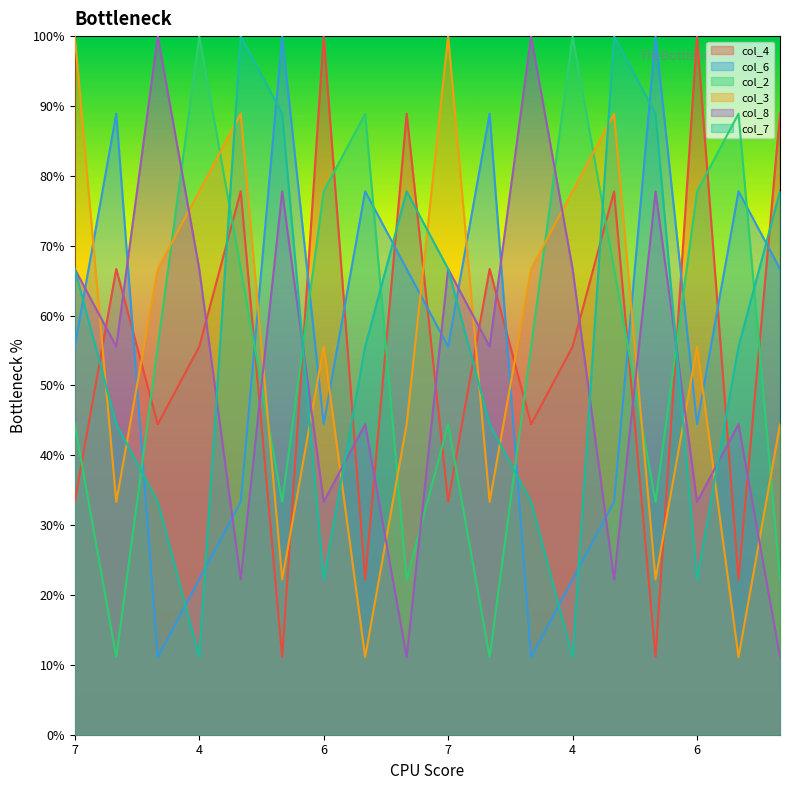

Reading left to right, transcribe all the data shown in this chart.

col_4: 7=3.3	2=6.7	8=4.4	4=5.6	1=7.8	5=1.1	6=10.0	9=2.2	3=8.9	7=3.3	2=6.7	8=4.4	4=5.6	1=7.8	5=1.1	6=10.0	9=2.2	3=8.9
col_6: 7=5.6	2=8.9	8=1.1	4=2.2	1=3.3	5=10.0	6=4.4	9=7.8	3=6.7	7=5.6	2=8.9	8=1.1	4=2.2	1=3.3	5=10.0	6=4.4	9=7.8	3=6.7
col_2: 7=4.4	2=1.1	8=5.6	4=10.0	1=6.7	5=3.3	6=7.8	9=8.9	3=2.2	7=4.4	2=1.1	8=5.6	4=10.0	1=6.7	5=3.3	6=7.8	9=8.9	3=2.2
col_3: 7=10.0	2=3.3	8=6.7	4=7.8	1=8.9	5=2.2	6=5.6	9=1.1	3=4.4	7=10.0	2=3.3	8=6.7	4=7.8	1=8.9	5=2.2	6=5.6	9=1.1	3=4.4
col_8: 7=6.7	2=5.6	8=10.0	4=6.7	1=2.2	5=7.8	6=3.3	9=4.4	3=1.1	7=6.7	2=5.6	8=10.0	4=6.7	1=2.2	5=7.8	6=3.3	9=4.4	3=1.1
col_7: 7=6.7	2=4.4	8=3.3	4=1.1	1=10.0	5=8.9	6=2.2	9=5.6	3=7.8	7=6.7	2=4.4	8=3.3	4=1.1	1=10.0	5=8.9	6=2.2	9=5.6	3=7.8